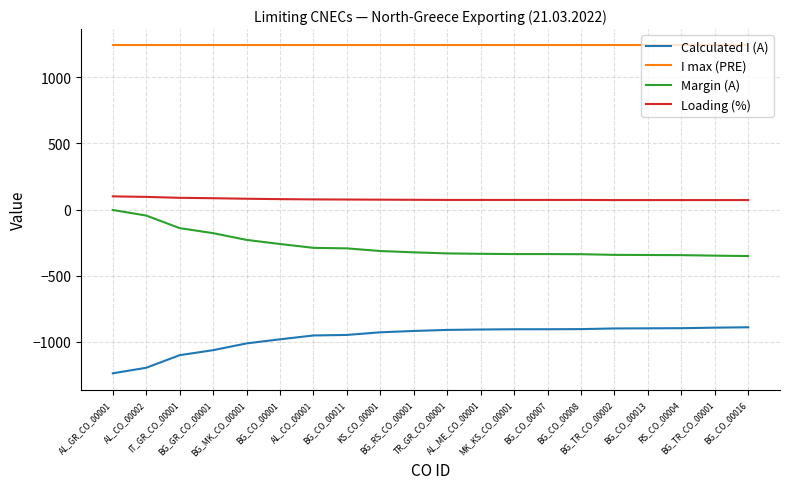

Which series has the largest total across all categories?

I max (PRE)